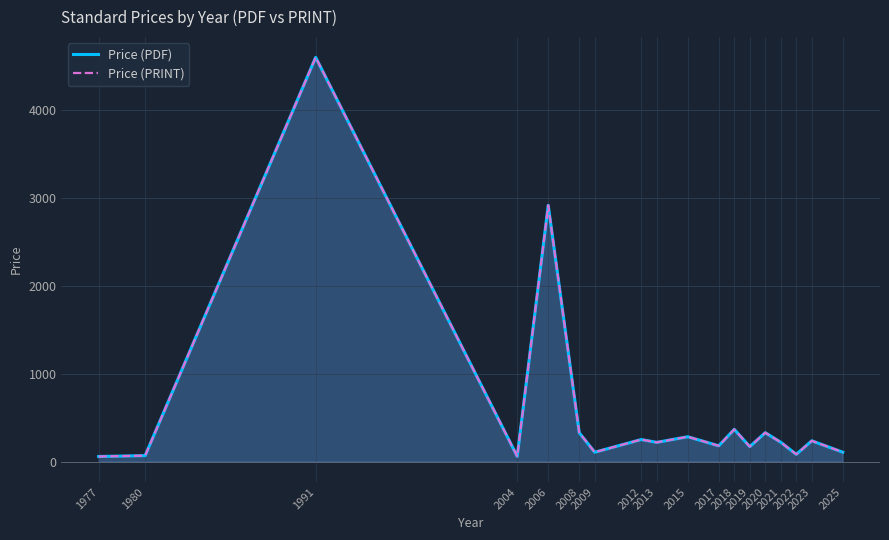

Read the Price (PRINT) value at 2018.

368.0